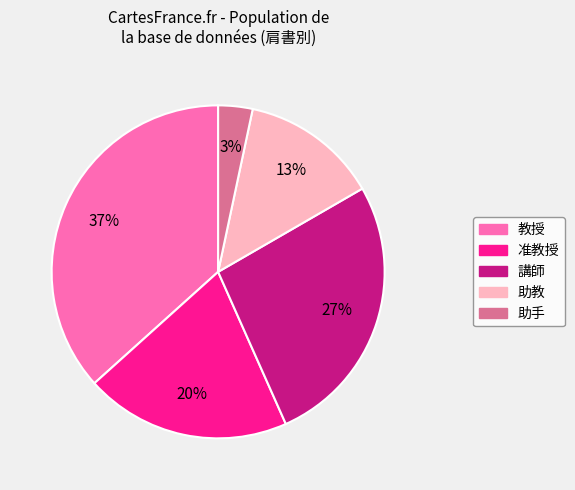

Count the number of slices in the pie.

5